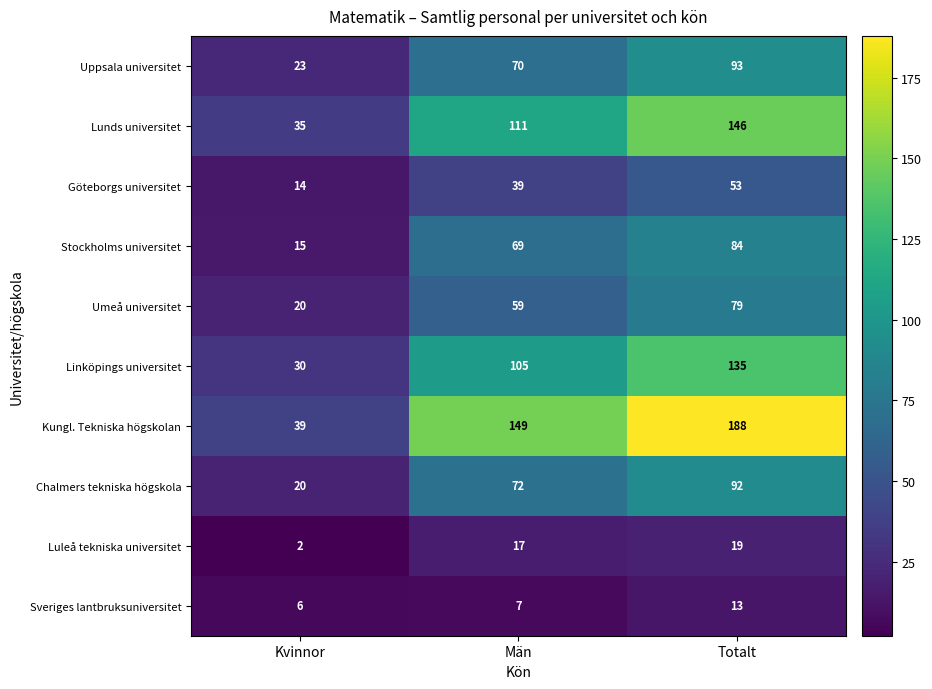

How many Stockholms universitet values are between 15 and 84?

3